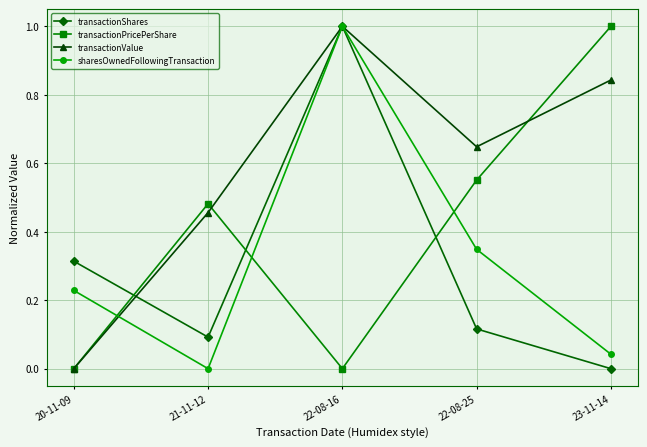

Where do transactionPricePerShare and sharesOwnedFollowingTransaction first cross each other?

20-11-09 and 21-11-12